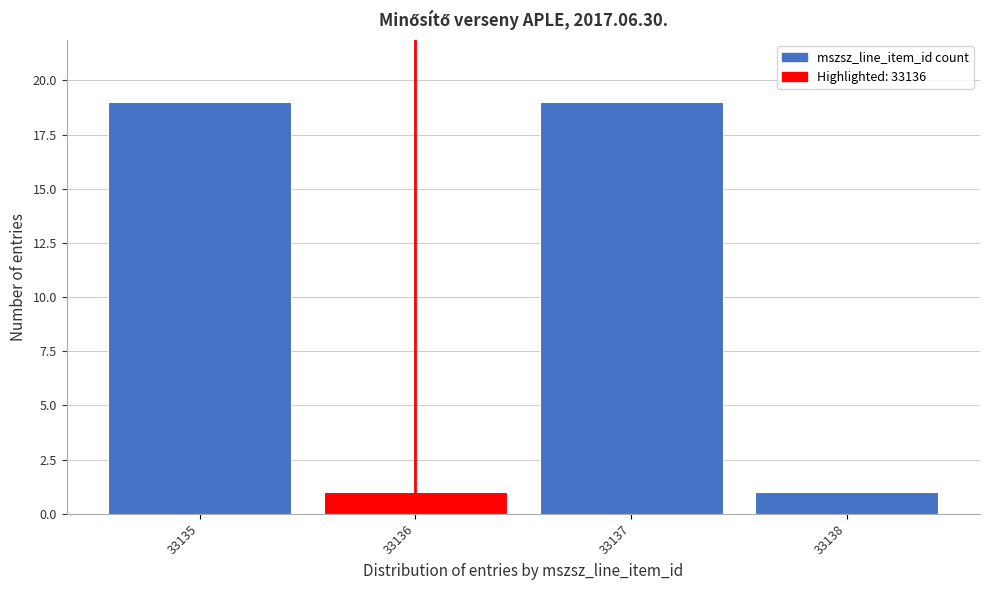

Reading left to right, list every bar in this chart as the range it spans on the x-axis followed by its height. The values are not printed on the chart, so give them approximately, as read against the axis.

33134.5 to 33135.5: 19
33135.5 to 33136.5: 1
33136.5 to 33137.5: 19
33137.5 to 33138.5: 1